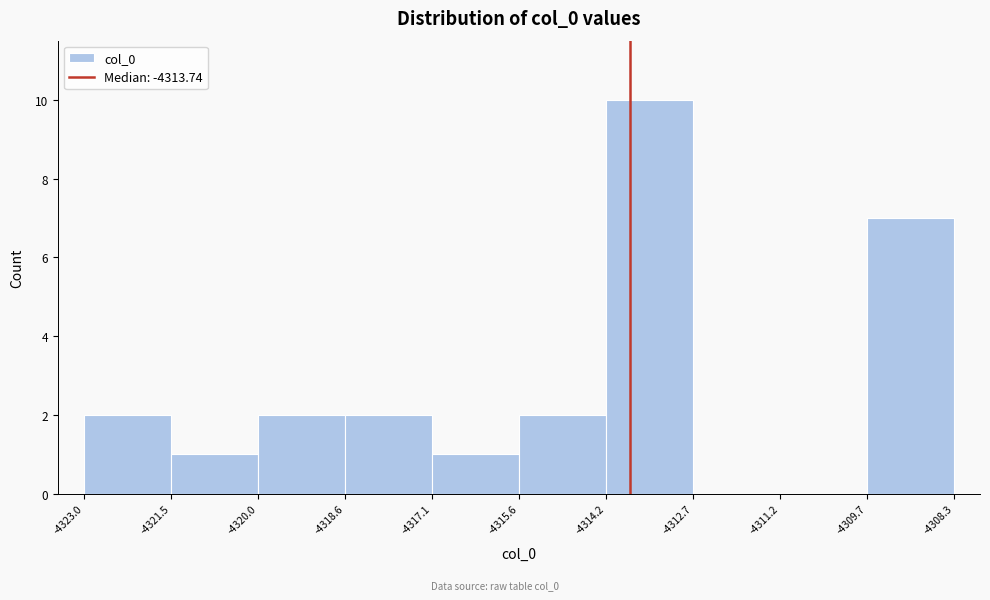

How tall is the bar that spans -4315.6 to -4314.2 on the x-axis? The values are not printed on the chart, so give them approximately, as read against the axis.

2